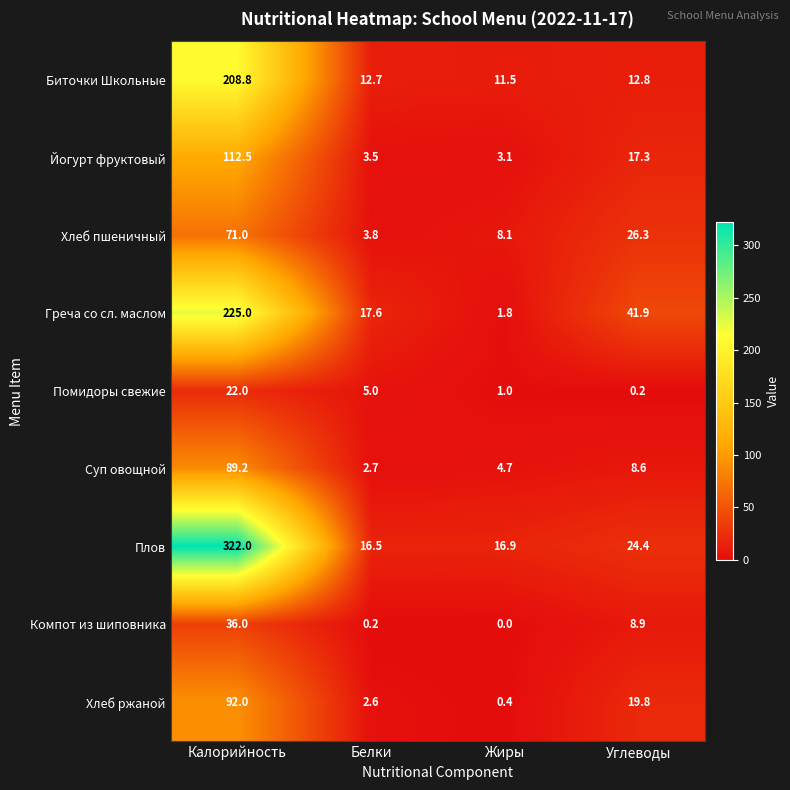

What is the total value across all series at Углеводы?

160.2